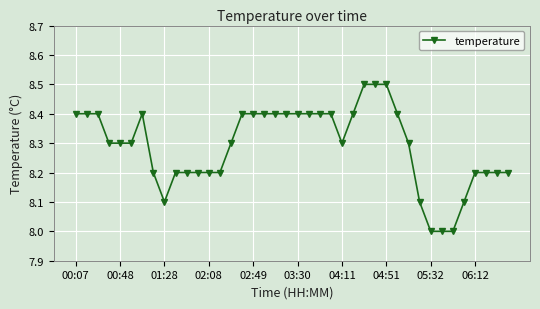

What is the value of the 13th point from the left?

8.2